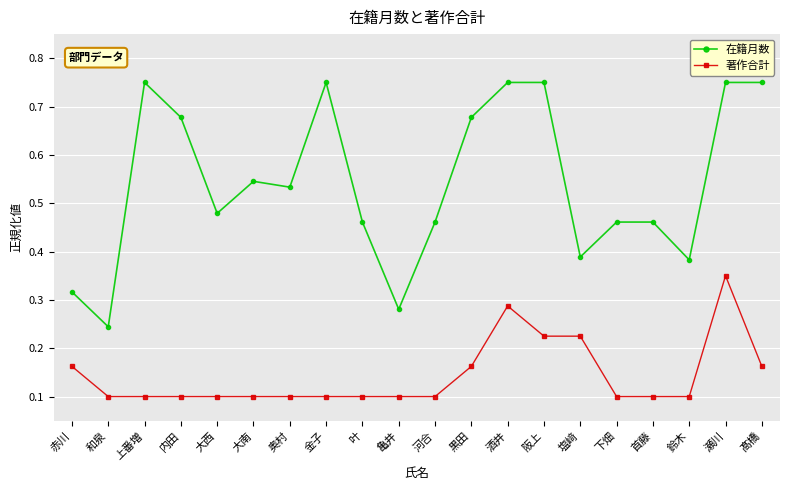

True or false: 著作合計 and 在籍月数 intersect in this chart.

False